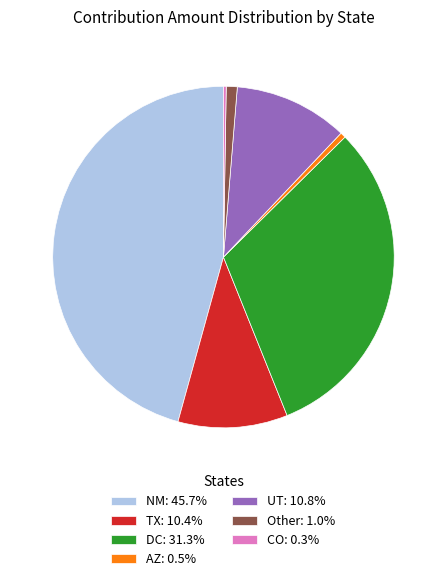

Is there a majority slice in this chart?

No